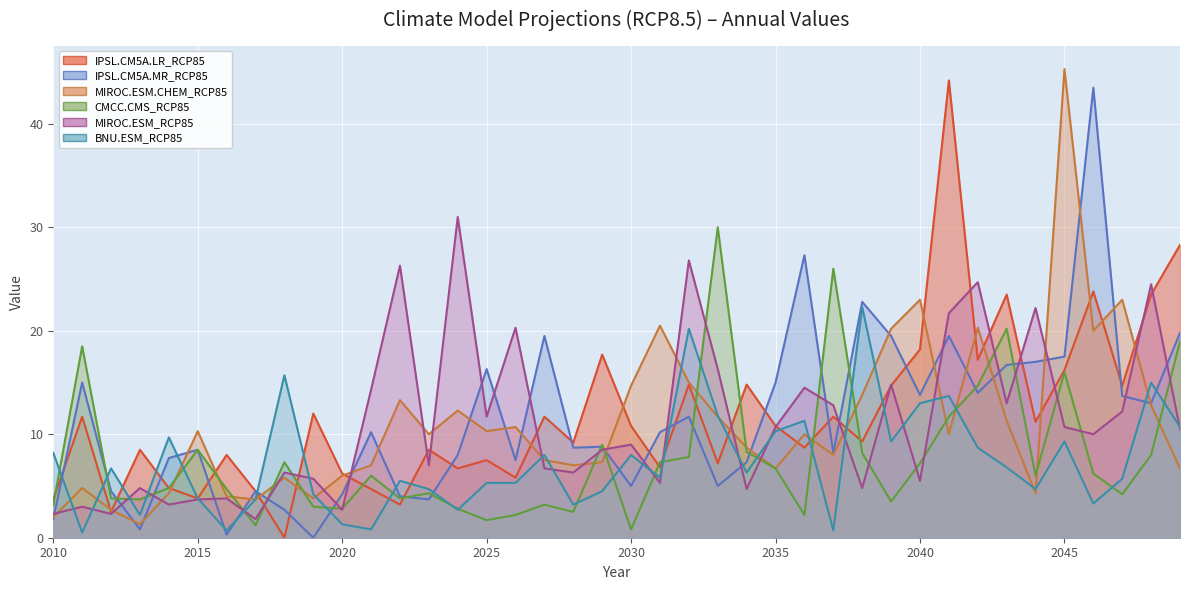

The value of CMCC.CMS_RCP85 at 2036 is 1.2. True or false?

False